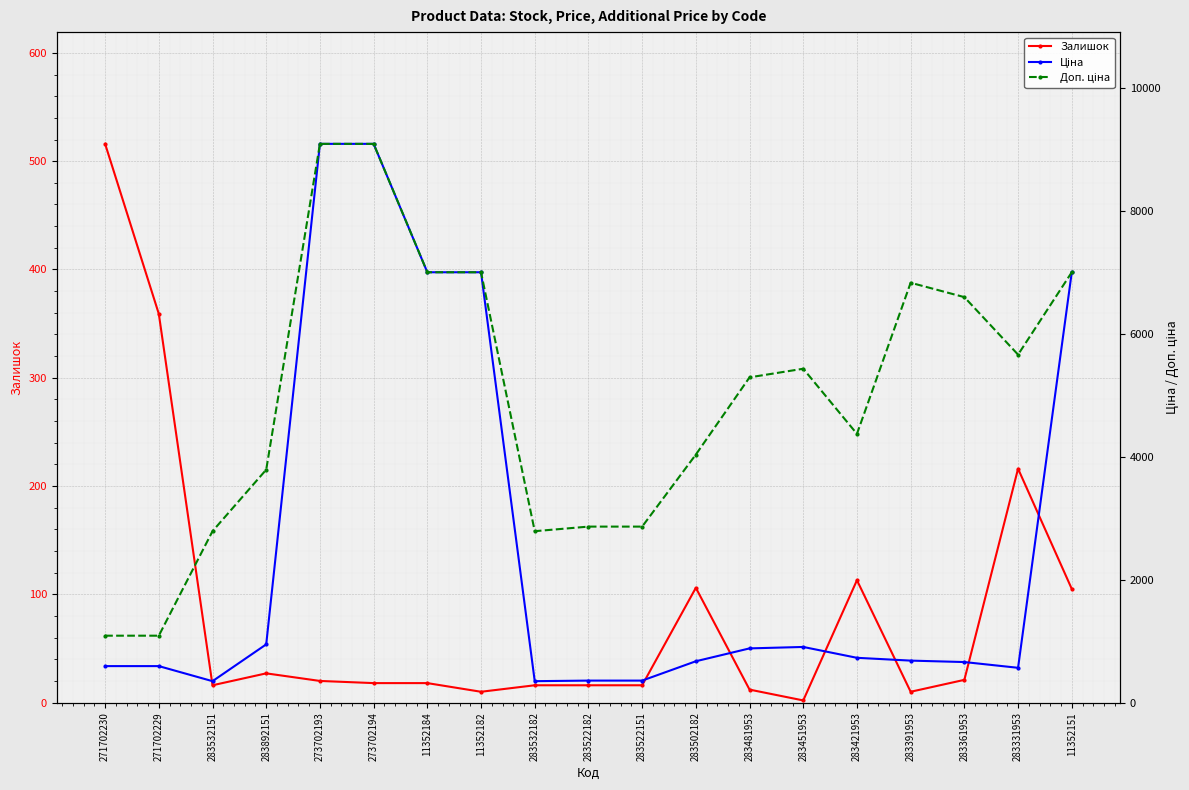

What is the label of the 5th point from the left?

273702193